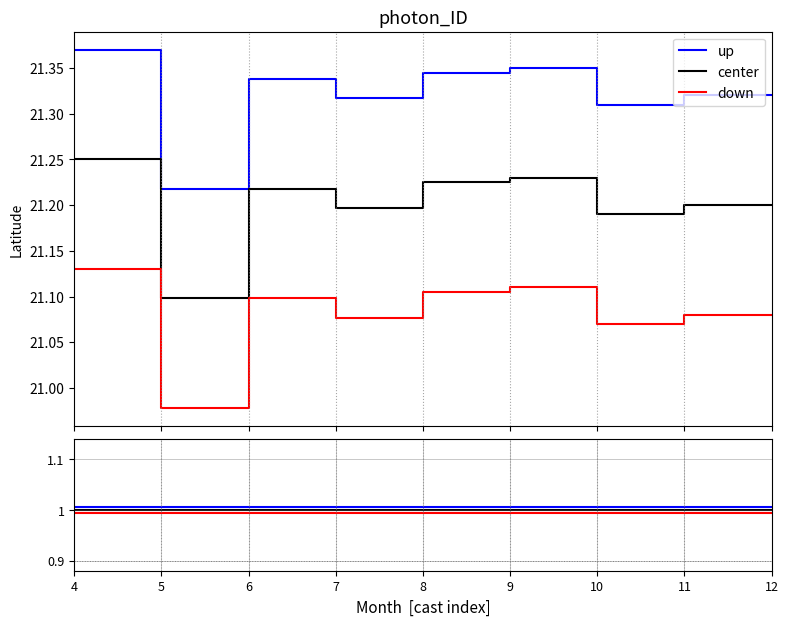

True or false: center and down cross at least once.

False